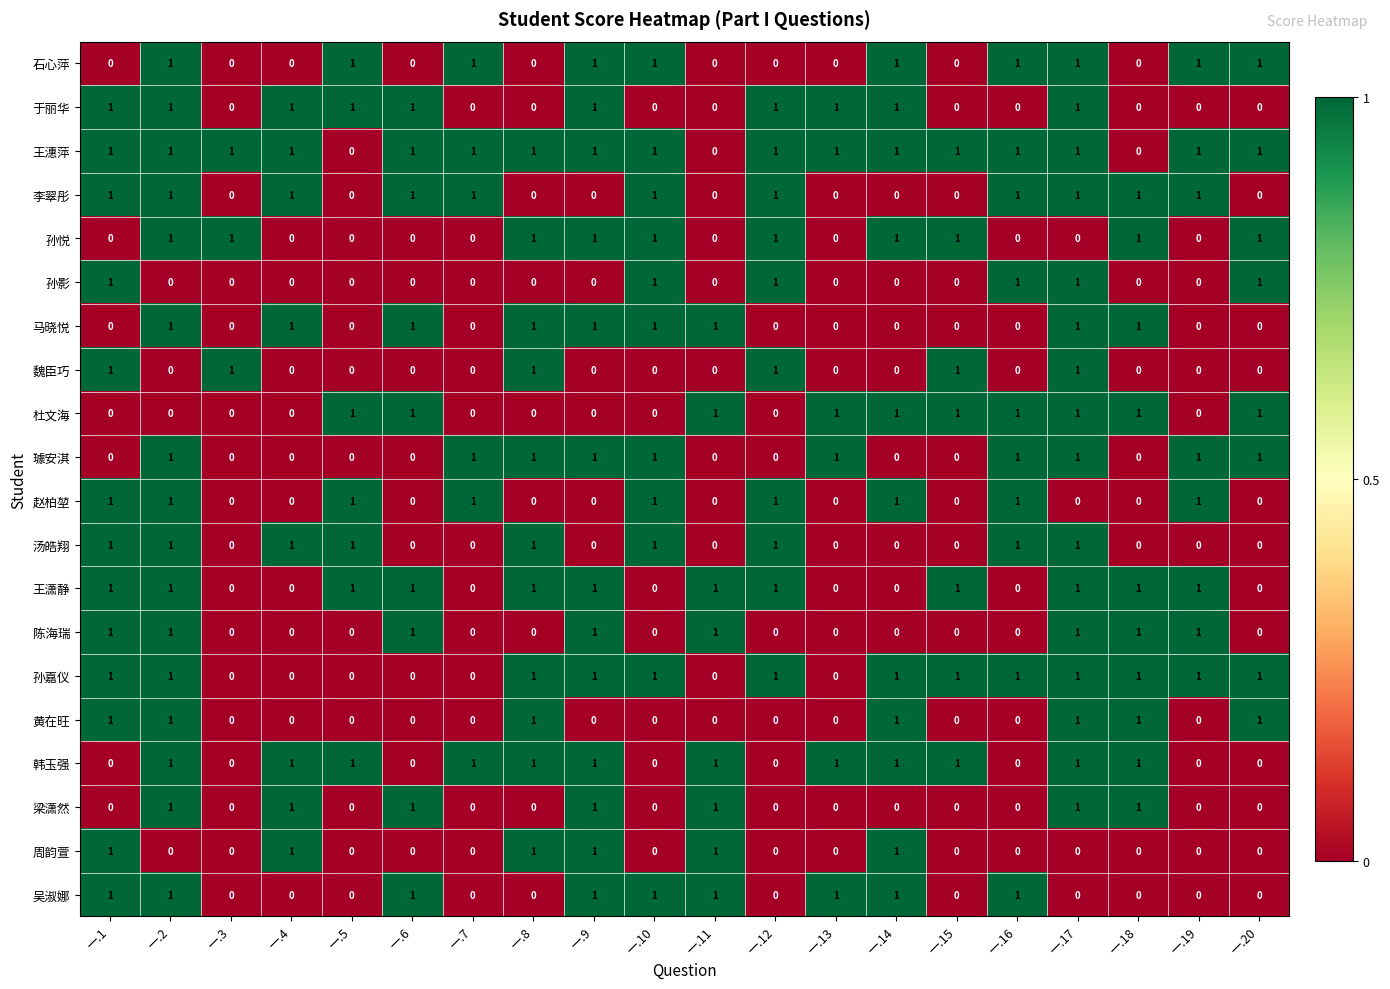

The 赵柏堃 series shows 0 at 一.10. True or false?

False